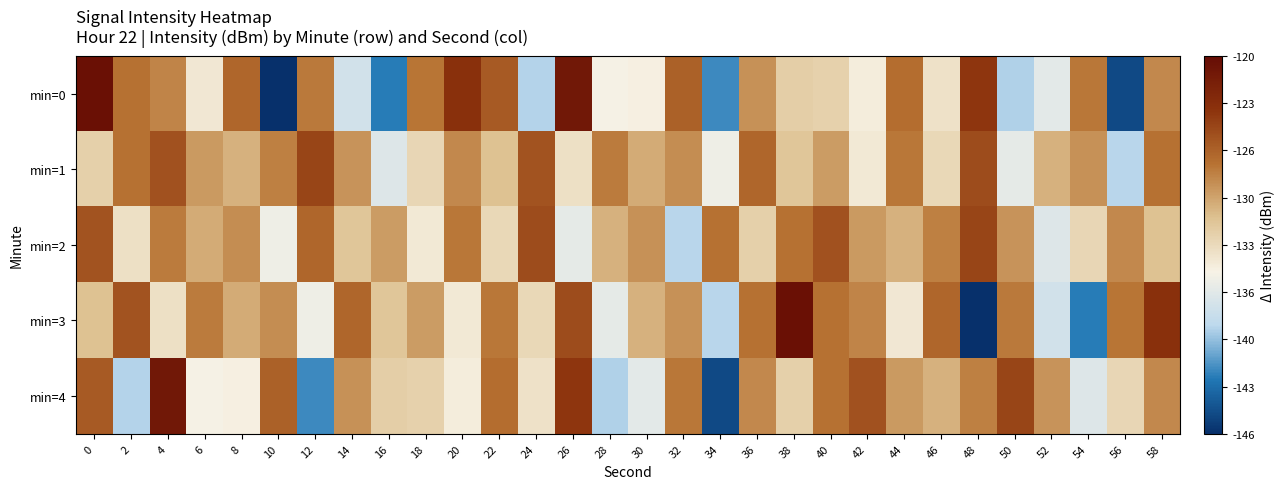

What is the total value across all series at 40?

-641.9